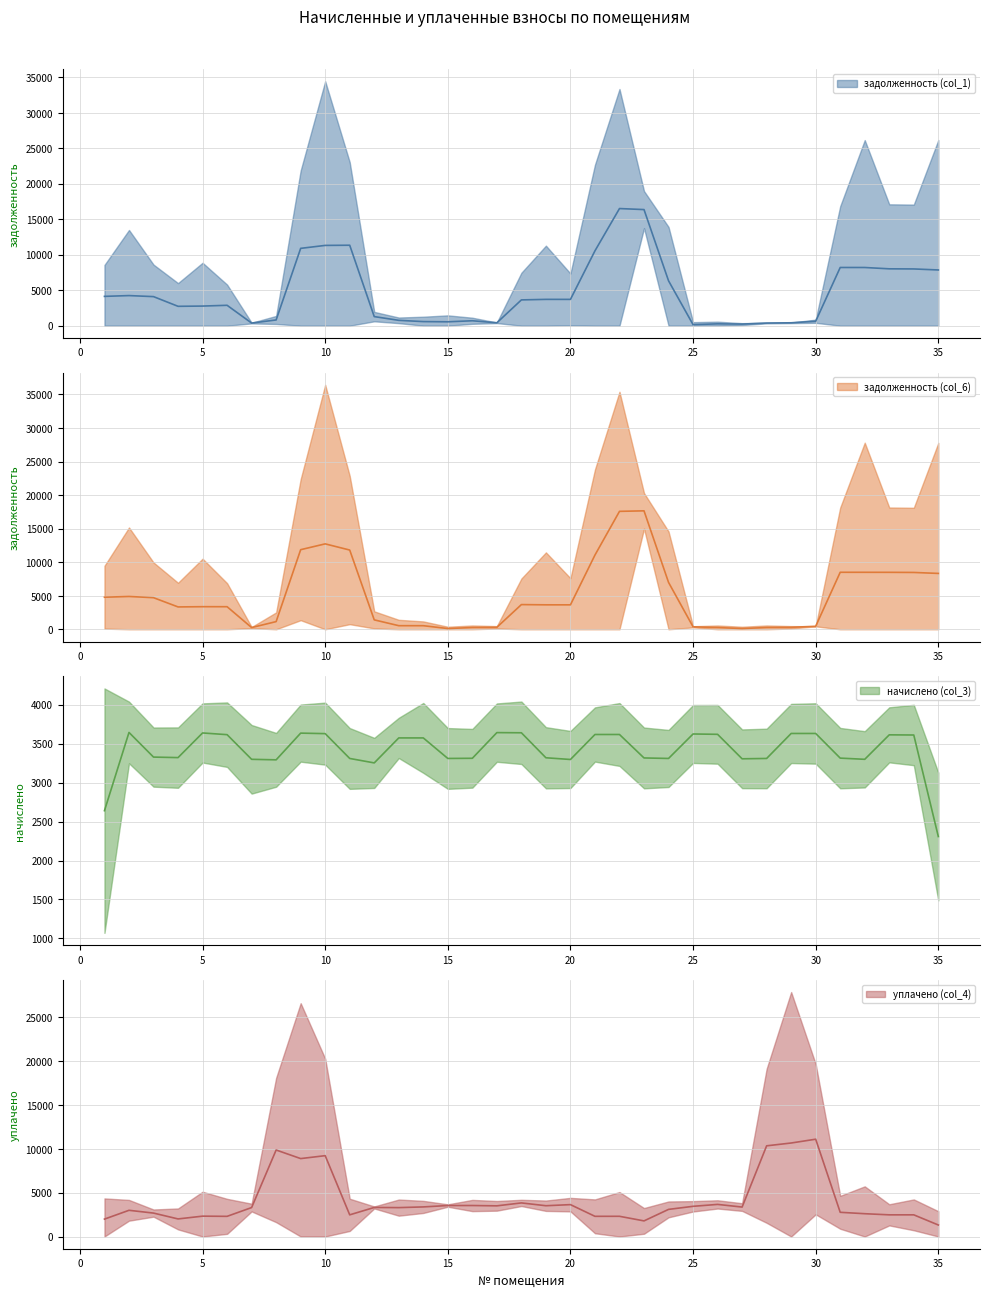

What are all the series names shown in the legend?

задолженность (col_1), задолженность (col_6), начислено (col_3), уплачено (col_4)